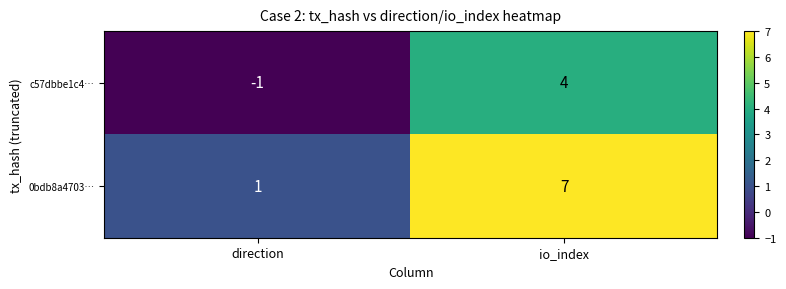

Which series has the widest spread of values?

0bdb8a4703…